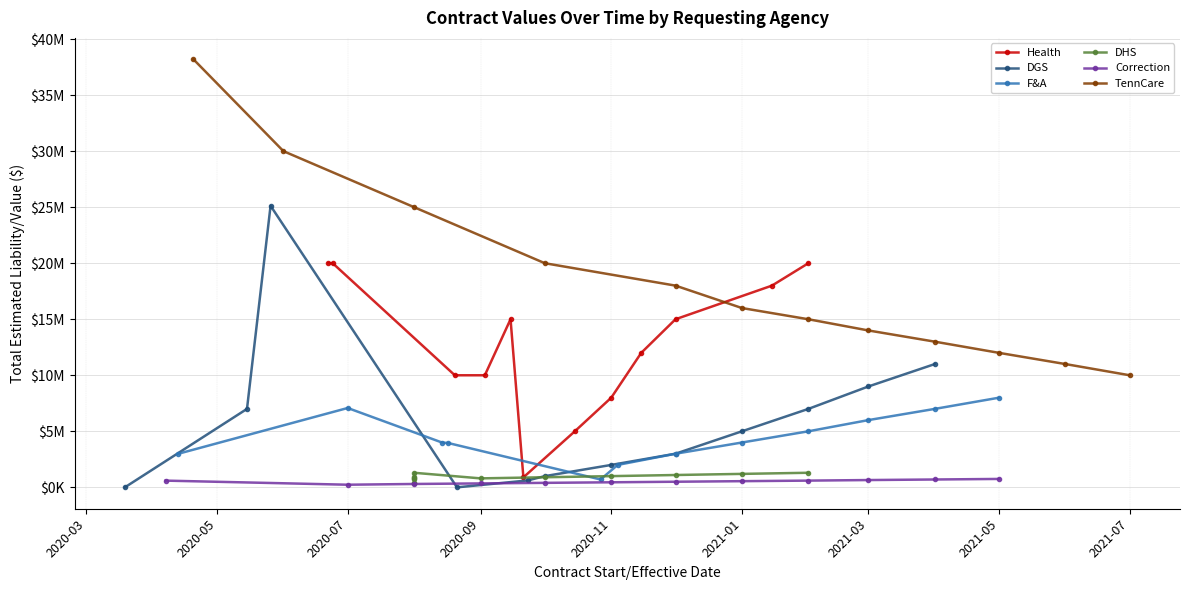

What position from the left is 2021-03?

7